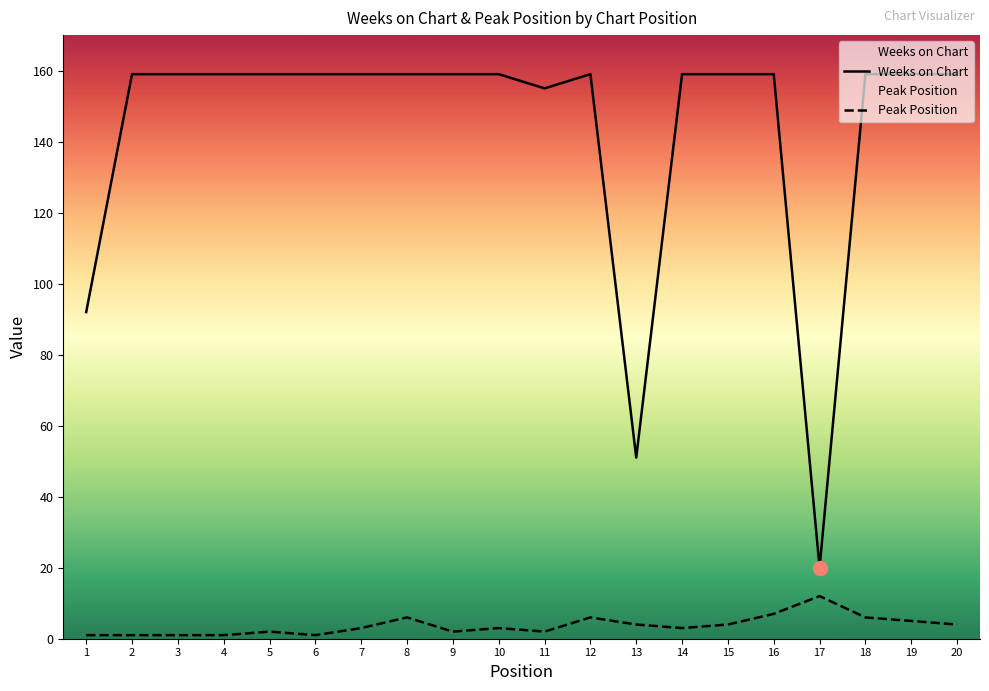

What is the total value across all series at 4?

160